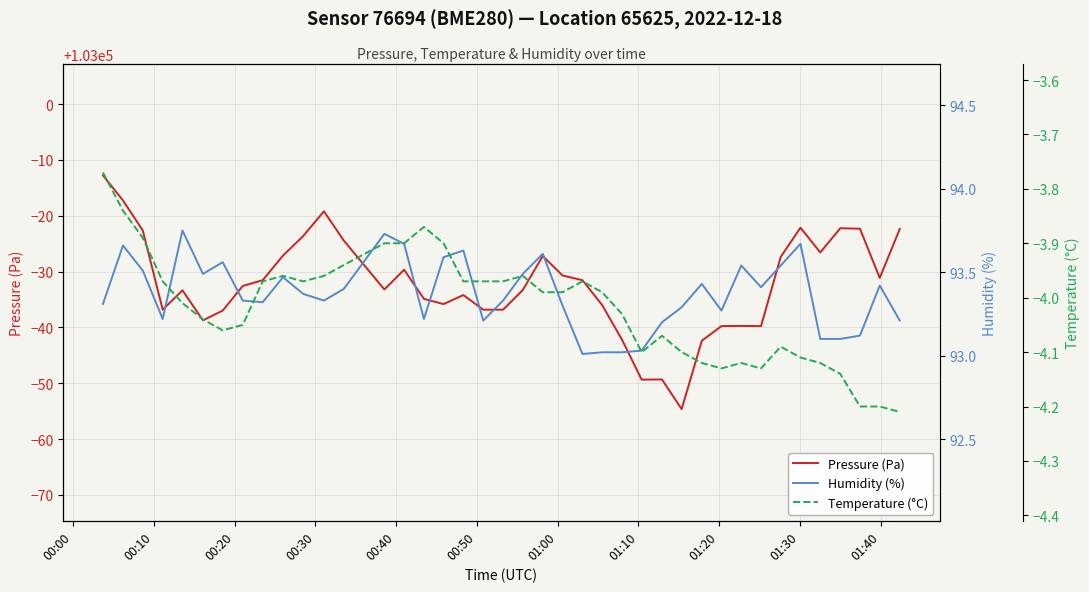

The Humidity (%) series shows 93.3 at 01:20. True or false?

True